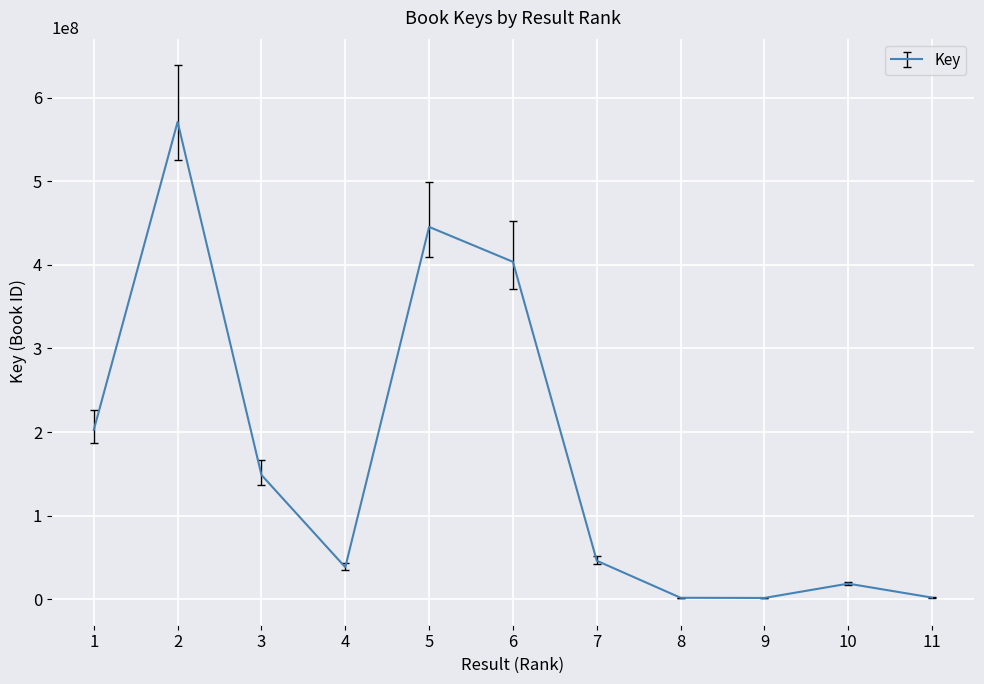

Does the chart display data point markers on the line(s)?

No